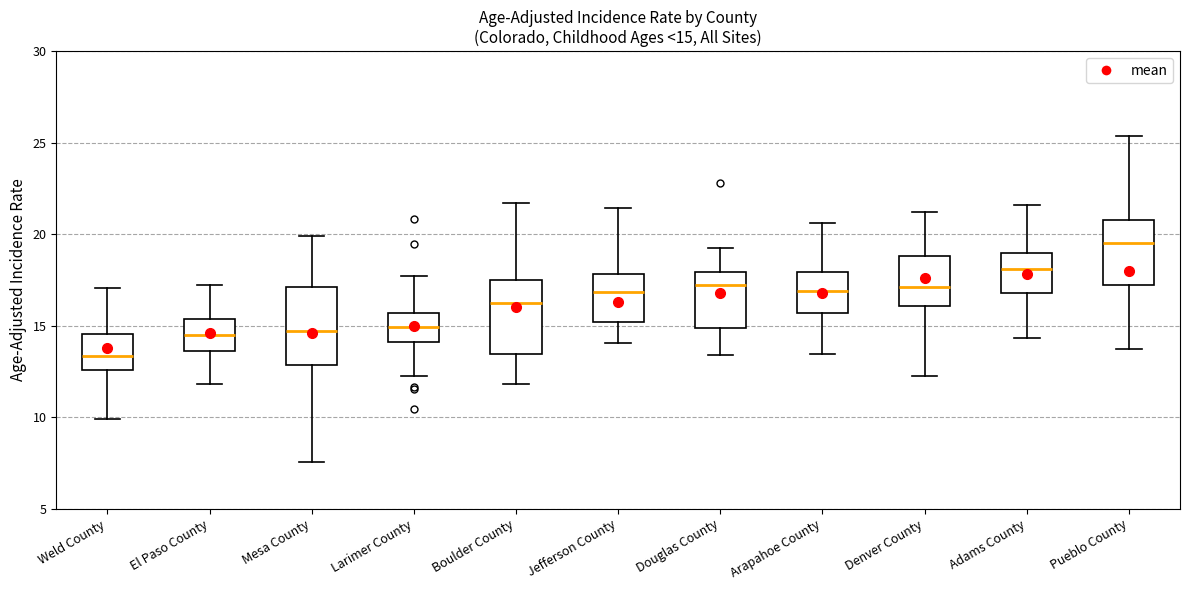

Which box has the highest median line?

Pueblo County